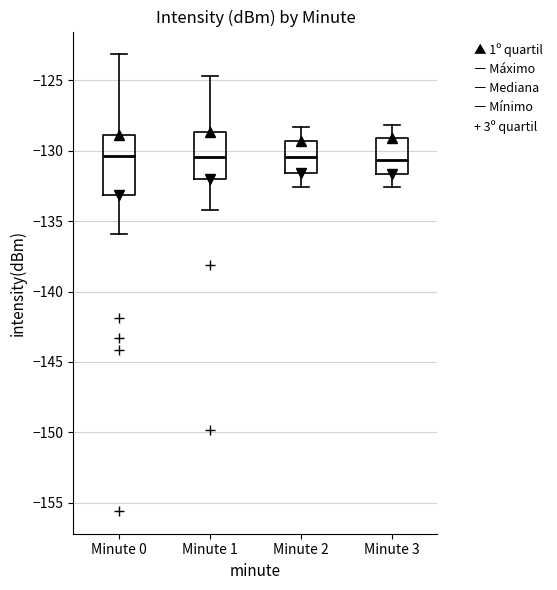

Comparing the boxes themselves (not the whiskers), which one is the tallest?

Minute 0